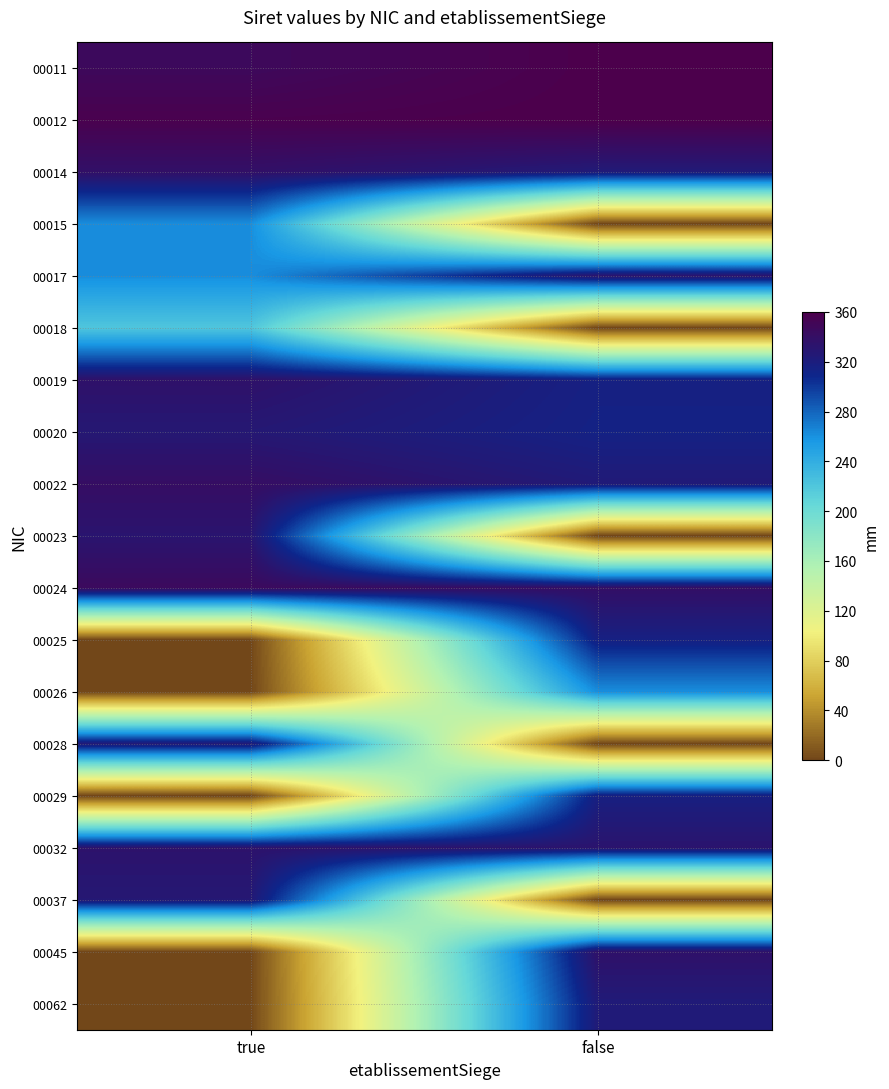

Reading left to right, extract all data points from this chart.

00011: true=347.3	false=359.6
00012: true=357.4	false=360.0
00014: true=337.6	false=324.3
00015: true=261.6	false=0.0
00017: true=261.6	false=332.6
00018: true=220.7	false=0.0
00019: true=335.7	false=315.7
00020: true=327.5	false=314.3
00022: true=341.0	false=324.7
00023: true=331.4	false=0.0
00024: true=345.7	false=339.0
00025: true=0.0	false=315.7
00026: true=0.0	false=261.6
00028: true=324.8	false=0.0
00029: true=0.0	false=317.2
00032: true=333.8	false=332.4
00037: true=327.5	false=0.0
00045: true=0.0	false=336.0
00062: true=0.0	false=323.8